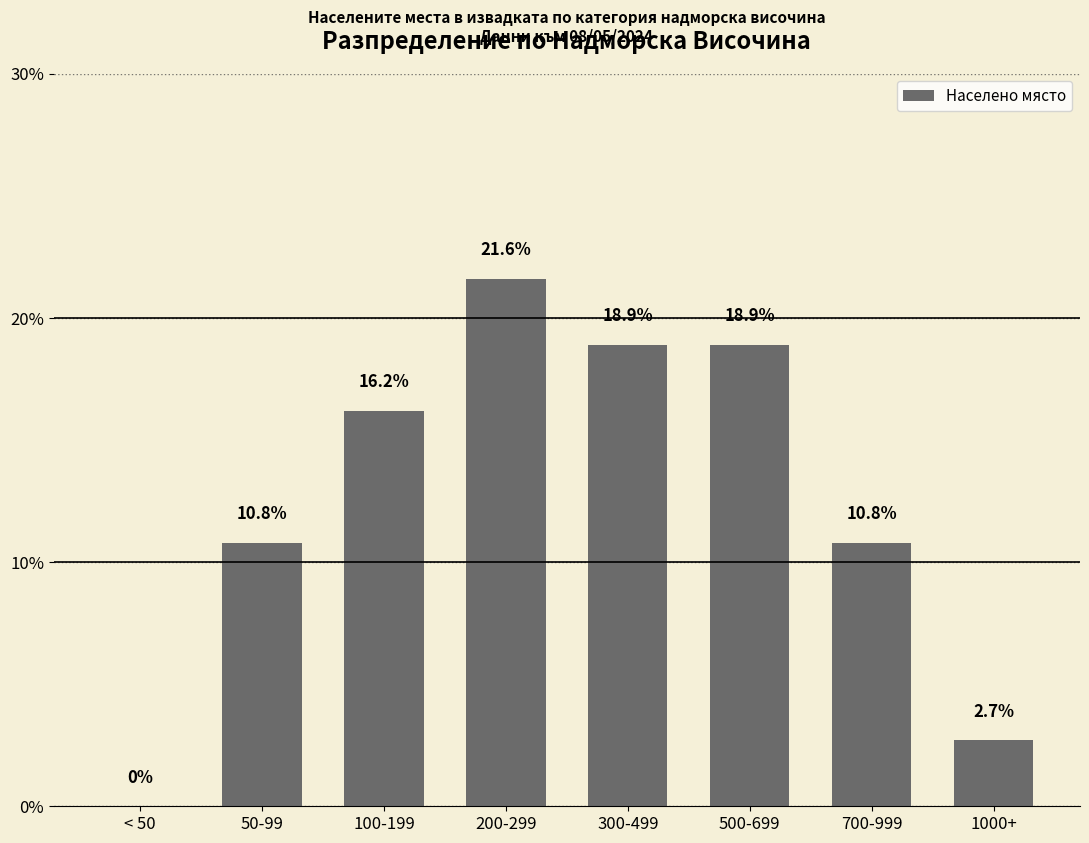

Where does the data first go above 16?

100-199